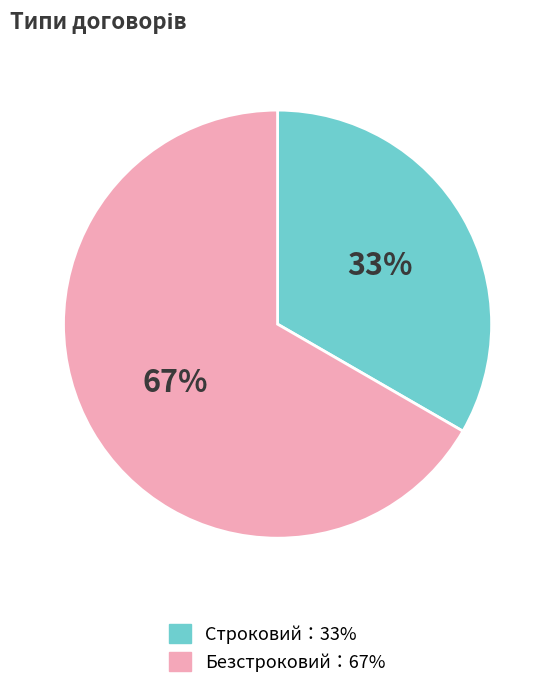

Is there any slice that represents more than half of the pie?

Yes